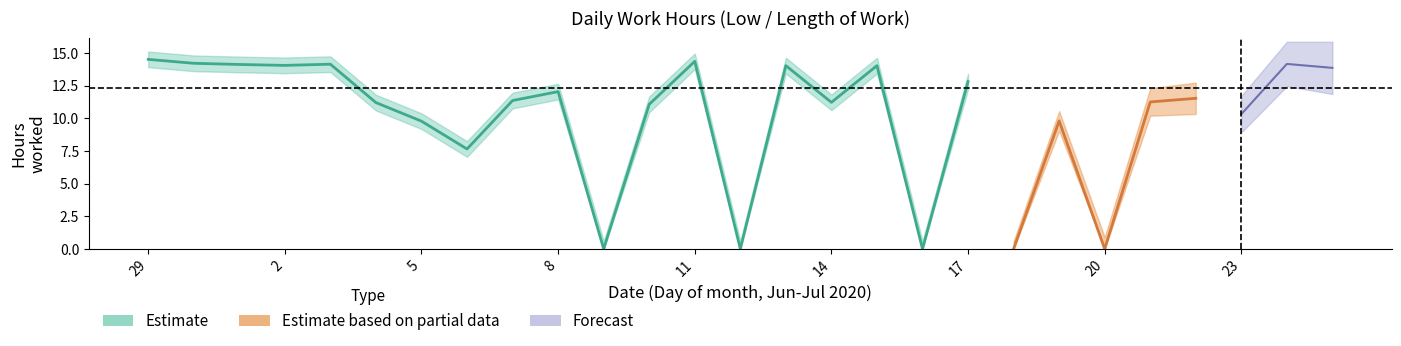

Is this an area chart (filled region under the line)?

No